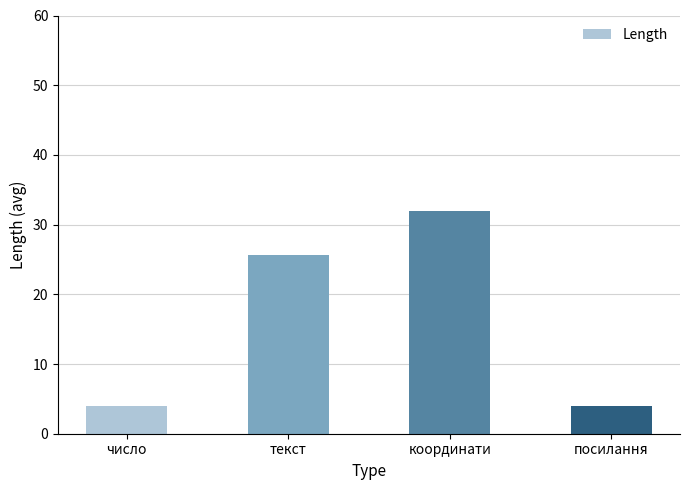

Reading left to right, transcribe all the data shown in this chart.

число=4.0	текст=25.6	координати=32.0	посилання=4.0